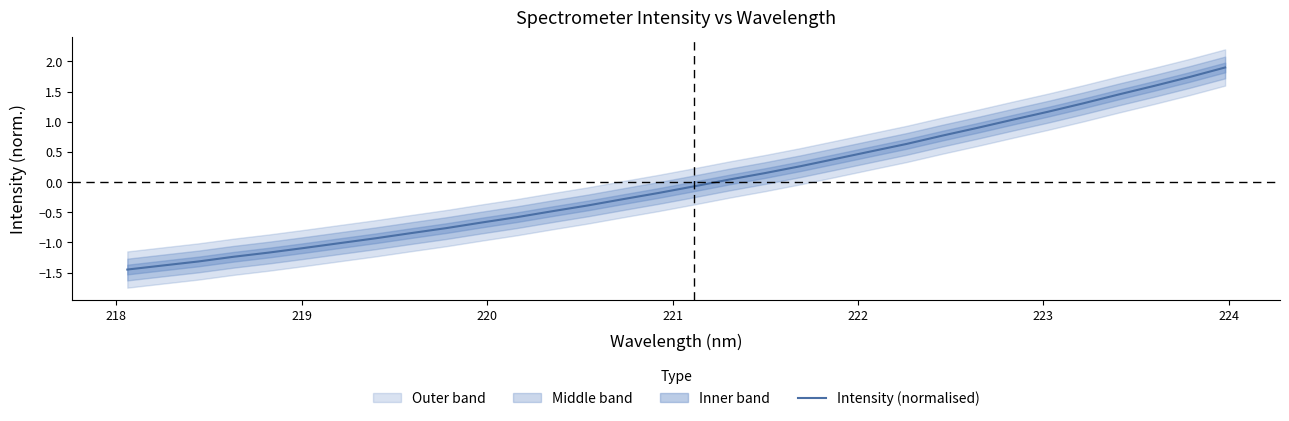

What is the maximum value for Intensity (normalised)?

1.9